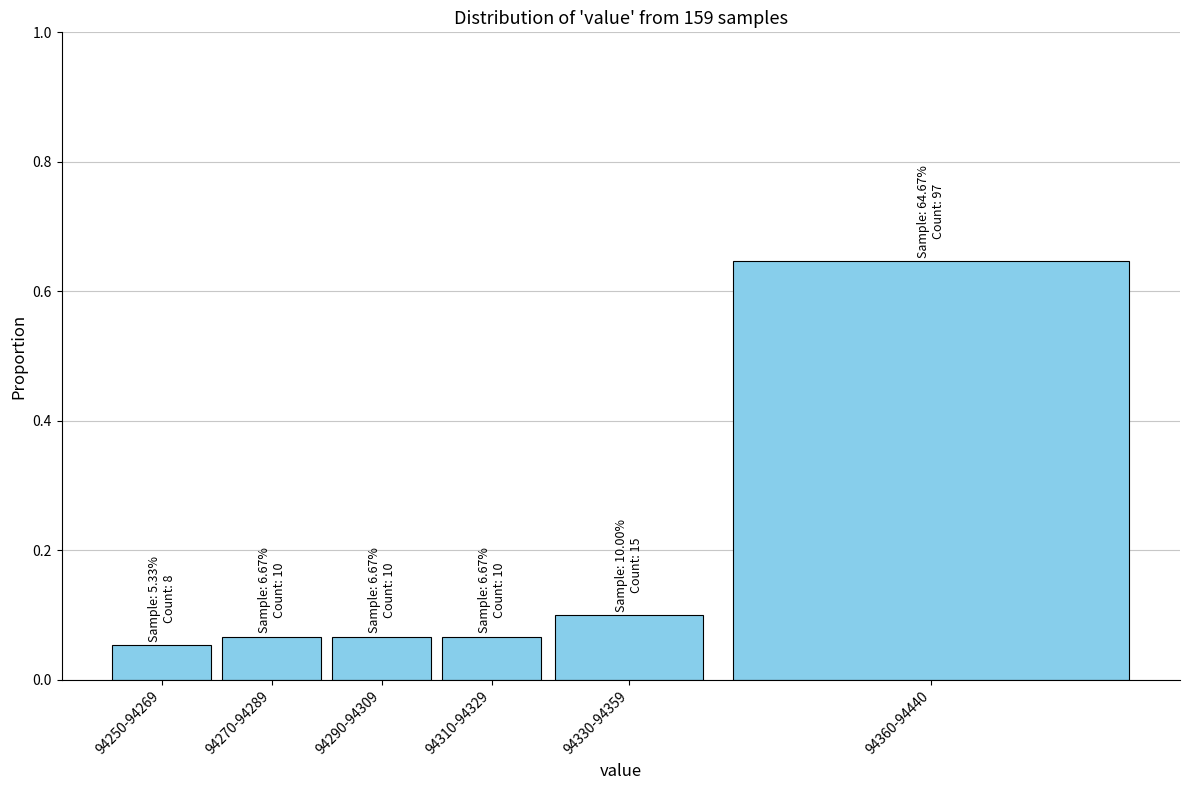

At which category does the chart reach its peak across all series?

94360-94440